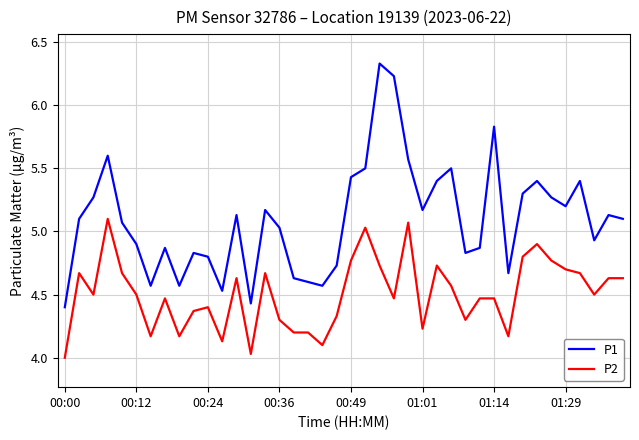

How many interior local peaks does the P1 series have?

11